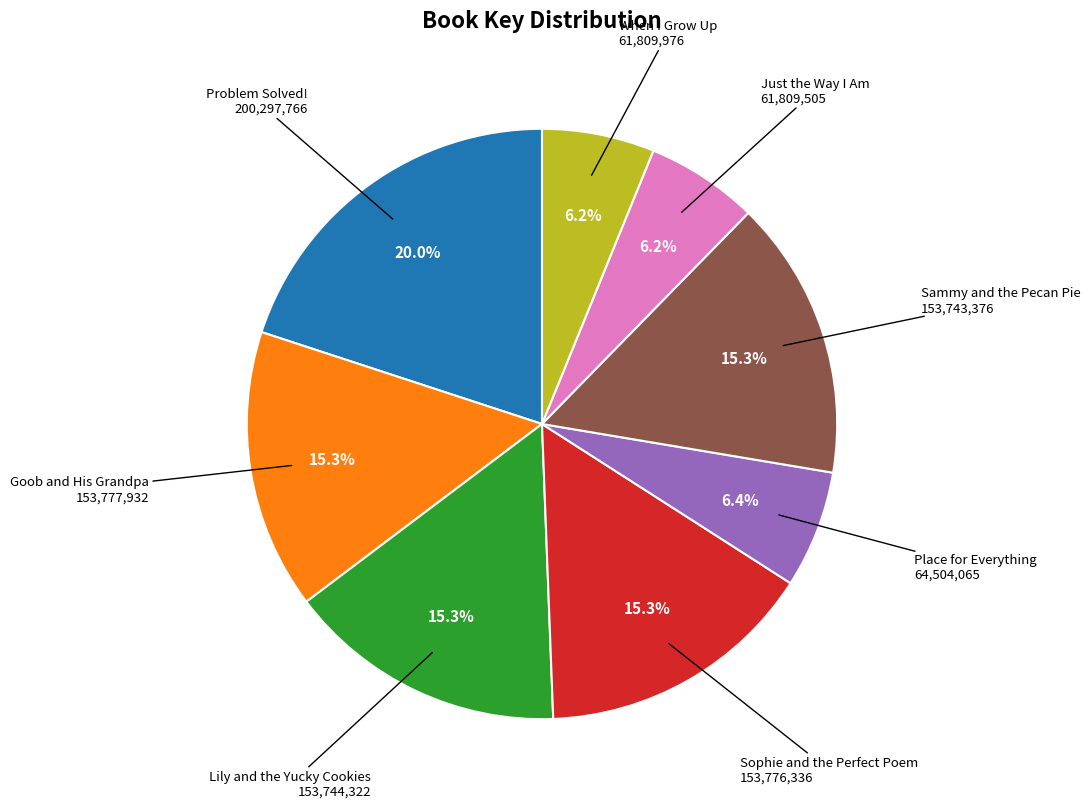

Does any single category account for the majority?

No